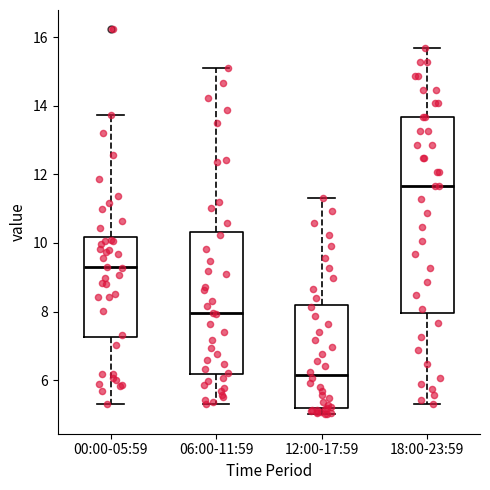

Reading left to right, read every box against the y-axis: the position of its median line, the range the box covers, and the ends of its whiskers. The values are not printed on the chart, so give them approximately, as read against the axis.

00:00-05:59: median 9.2, box 7.2 to 10.2, whiskers 5.4 to 13.8
06:00-11:59: median 8.0, box 6.2 to 10.4, whiskers 5.4 to 15.2
12:00-17:59: median 6.2, box 5.2 to 8.2, whiskers 5.0 to 11.4
18:00-23:59: median 11.6, box 8.0 to 13.6, whiskers 5.4 to 15.6